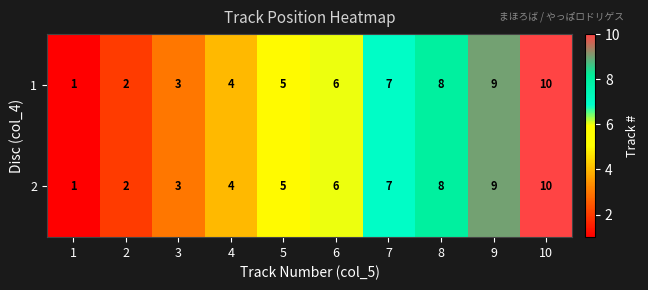

At which category is the sum across all series the highest?

10